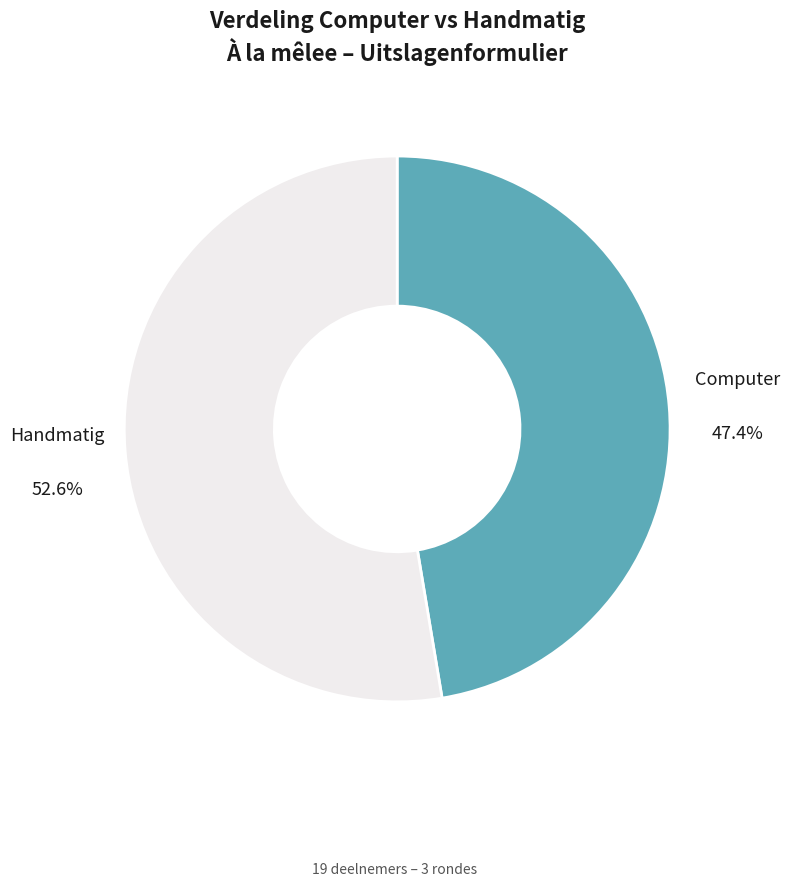

Is there any slice that represents more than half of the pie?

Yes